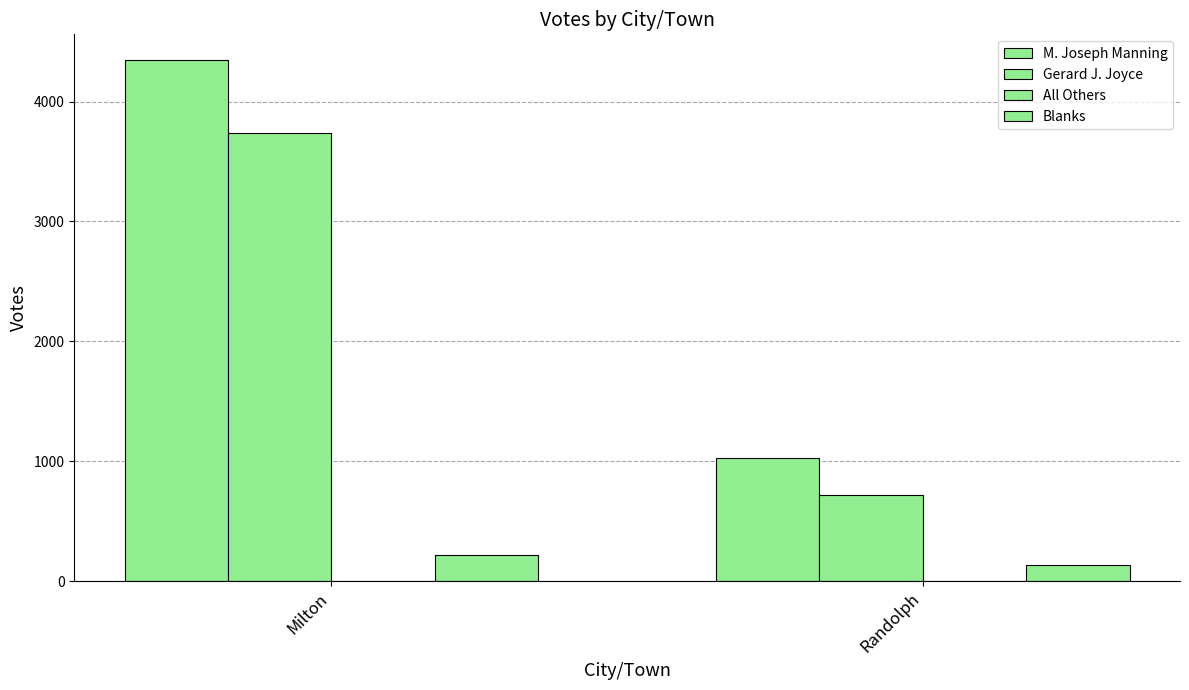

How many values in the Gerard J. Joyce series are below 3734?

1